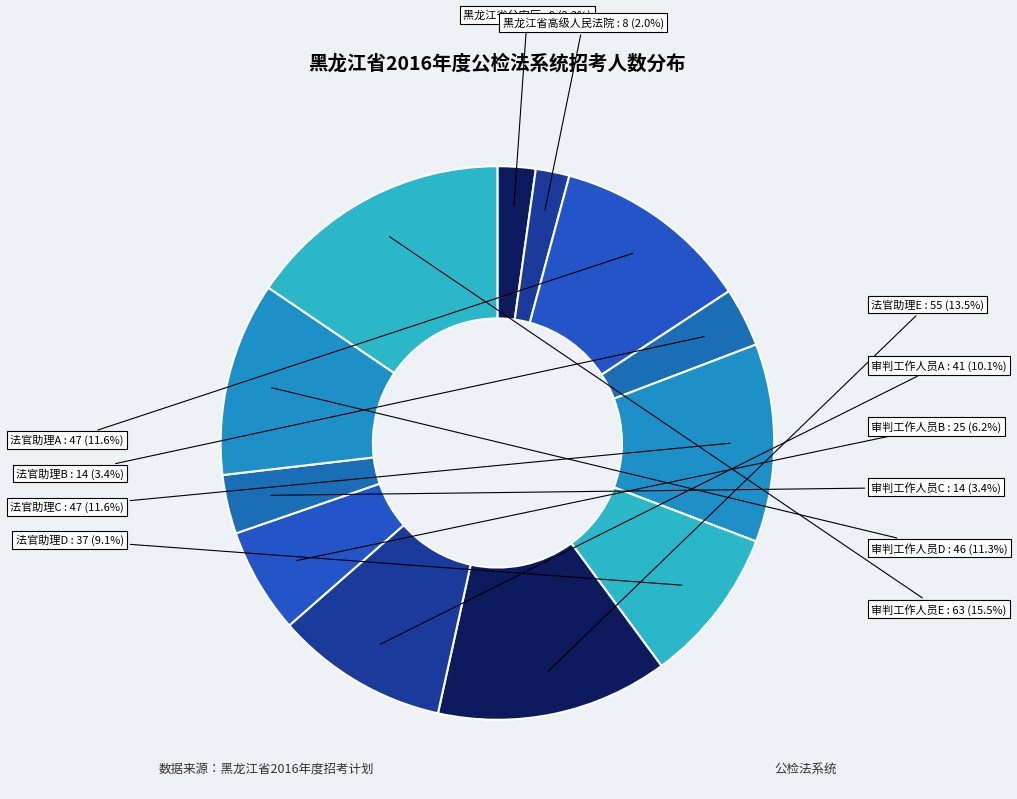

Which category has the biggest portion of the pie?

审判工作人员E